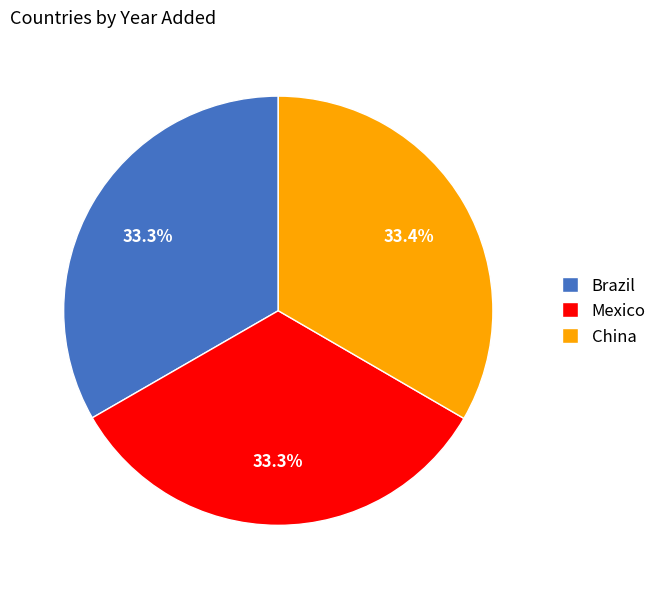

What is the ratio of the value at Mexico to the value at Brazil?

1.0